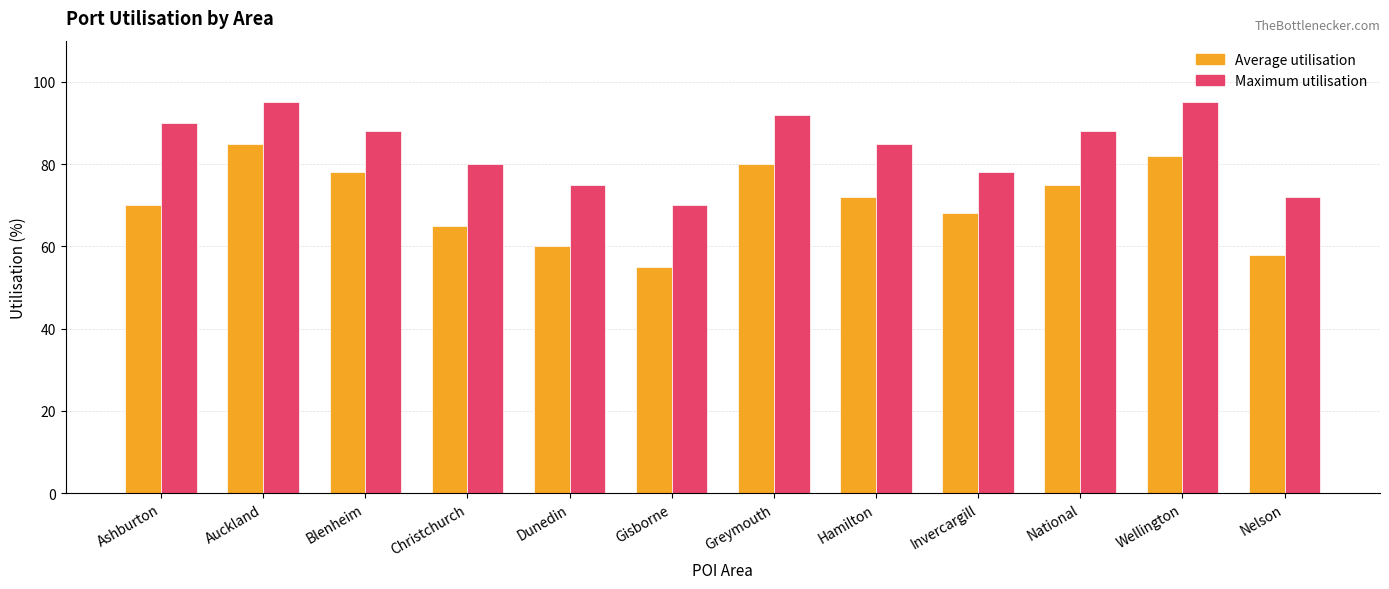

Where is Maximum utilisation nearest to the value 82?

Christchurch